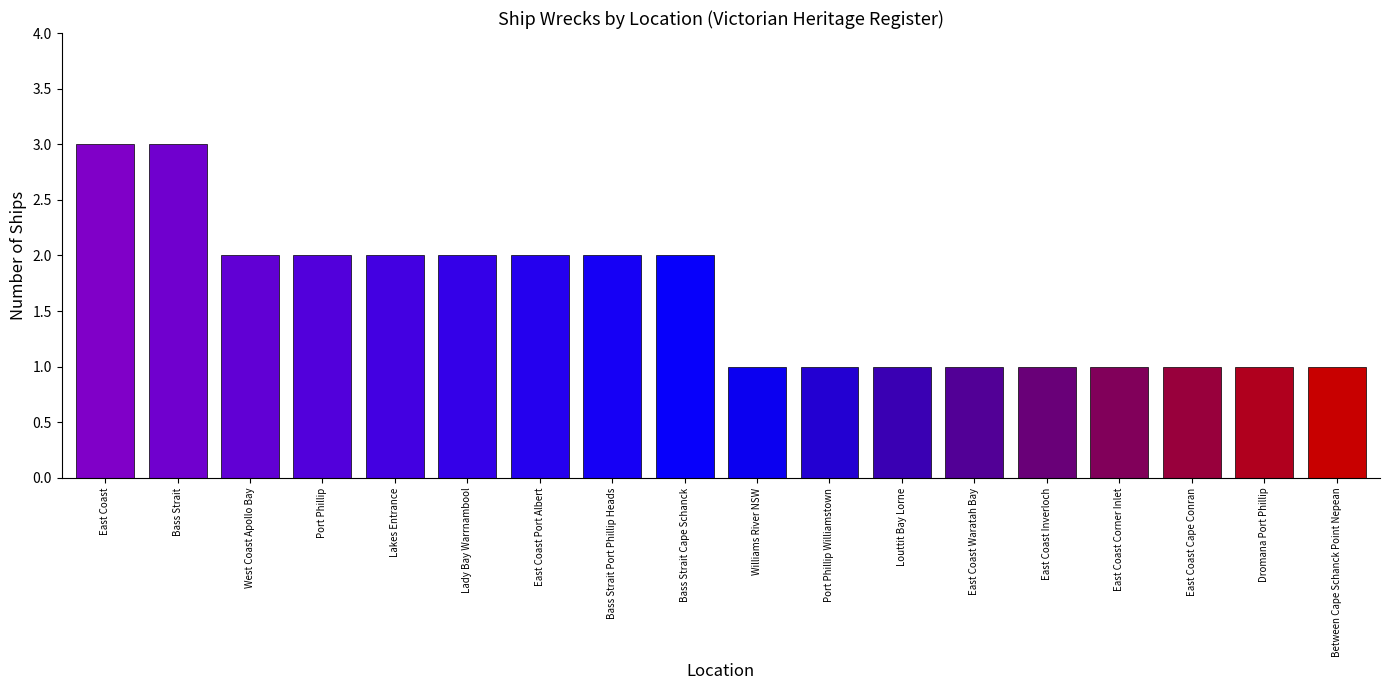

How many values are below 2?

9